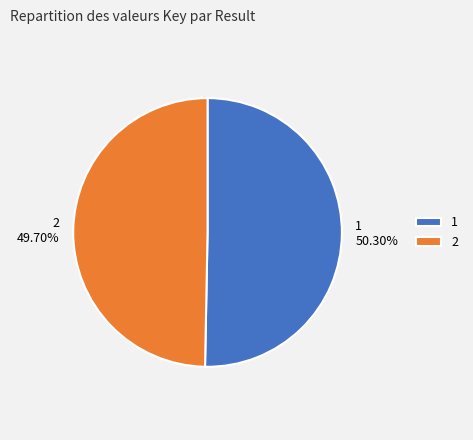

What percentage is NOT represented by 1?

49.7%